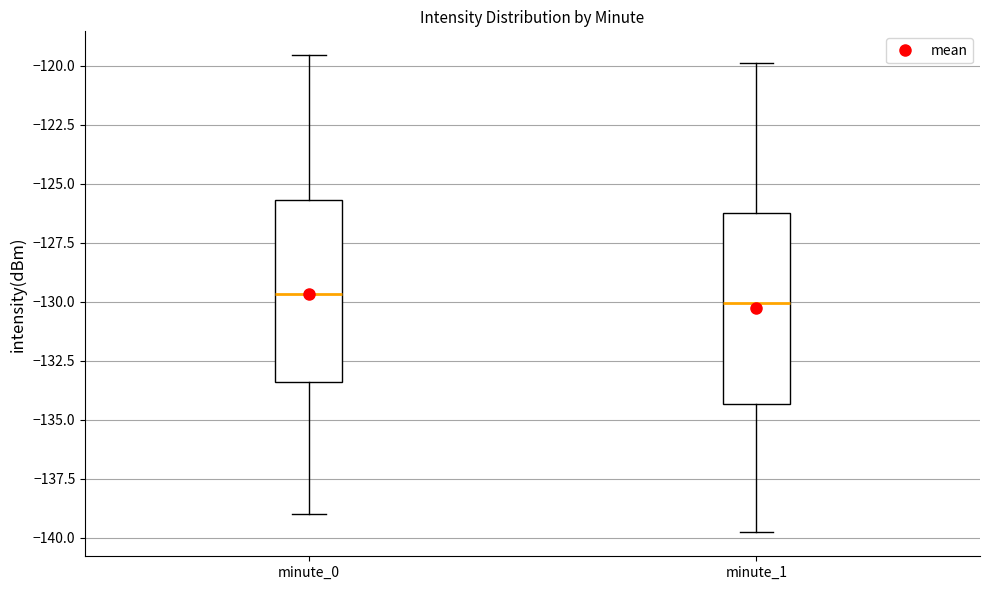

Reading left to right, transcribe this box plot: for each box, give where its median line is, the range the box spans, and where its two whiskers end, as read against the y-axis. The values are not printed on the chart, so give them approximately, as read against the axis.

minute_0: median -129.5, box -133.5 to -125.5, whiskers -139.0 to -119.5
minute_1: median -130.0, box -134.5 to -126.0, whiskers -140.0 to -120.0